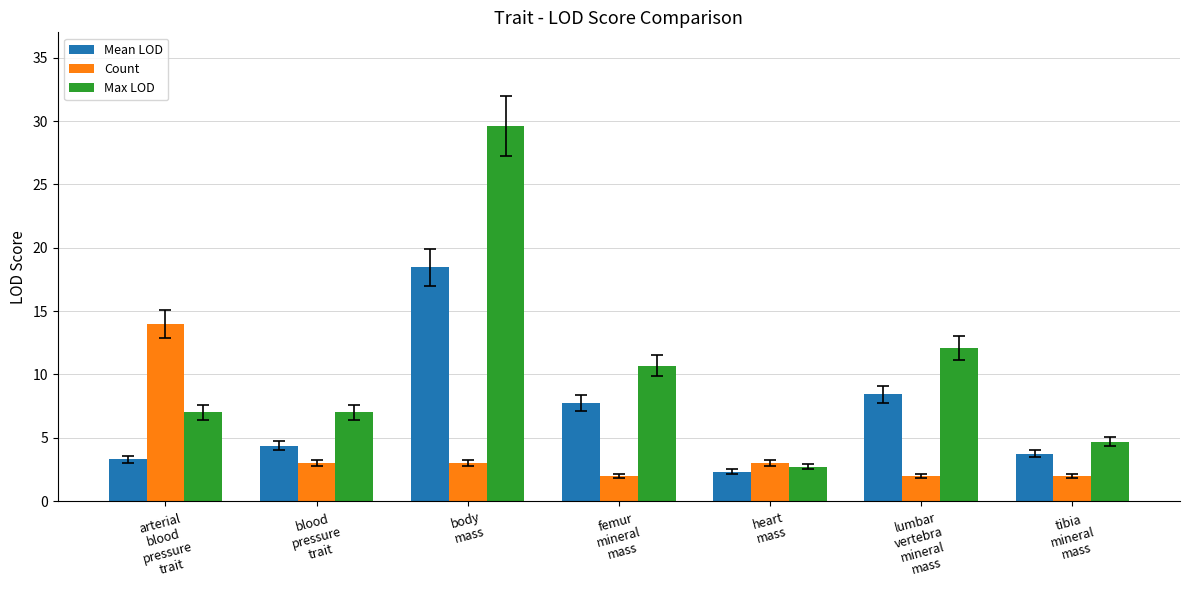

What are all the series names shown in the legend?

Mean LOD, Count, Max LOD